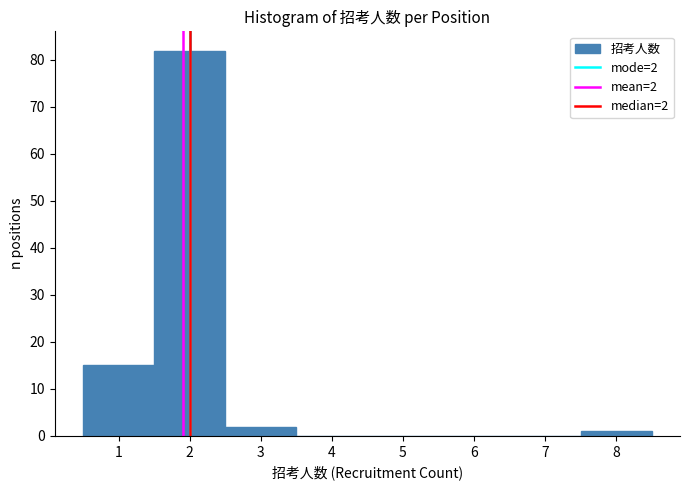

Over which range of the x-axis is the bar tallest?

1.5 to 2.5